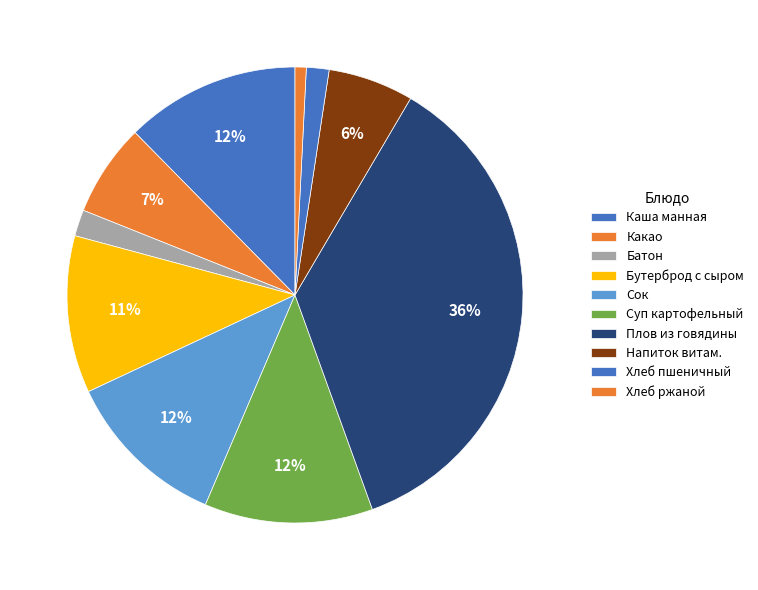

What is the smallest slice in the pie chart?

Хлеб ржаной